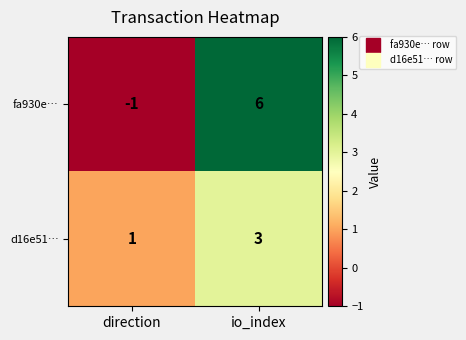

At which category is the sum across all series the highest?

io_index